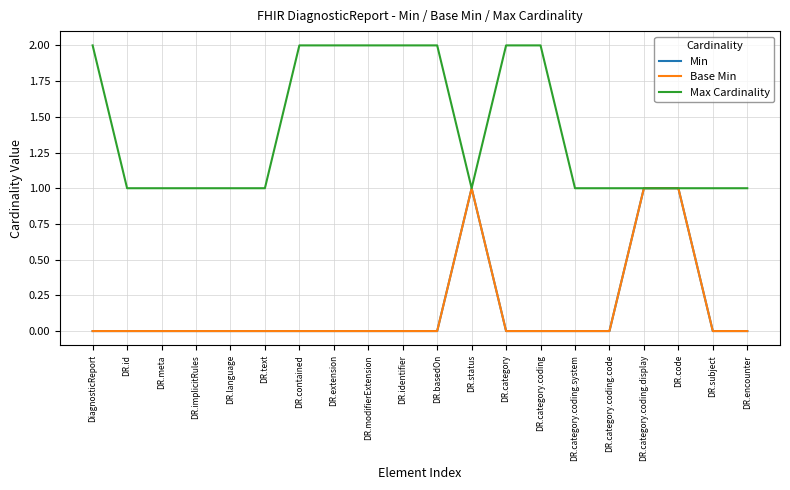

Reading left to right, what are all the values shown in this chart?

Min: 0	0	0	0	0	0	0	0	0	0	0	1	0	0	0	0	1	1	0	0
Base Min: 0	0	0	0	0	0	0	0	0	0	0	1	0	0	0	0	1	1	0	0
Max Cardinality: 2	1	1	1	1	1	2	2	2	2	2	1	2	2	1	1	1	1	1	1